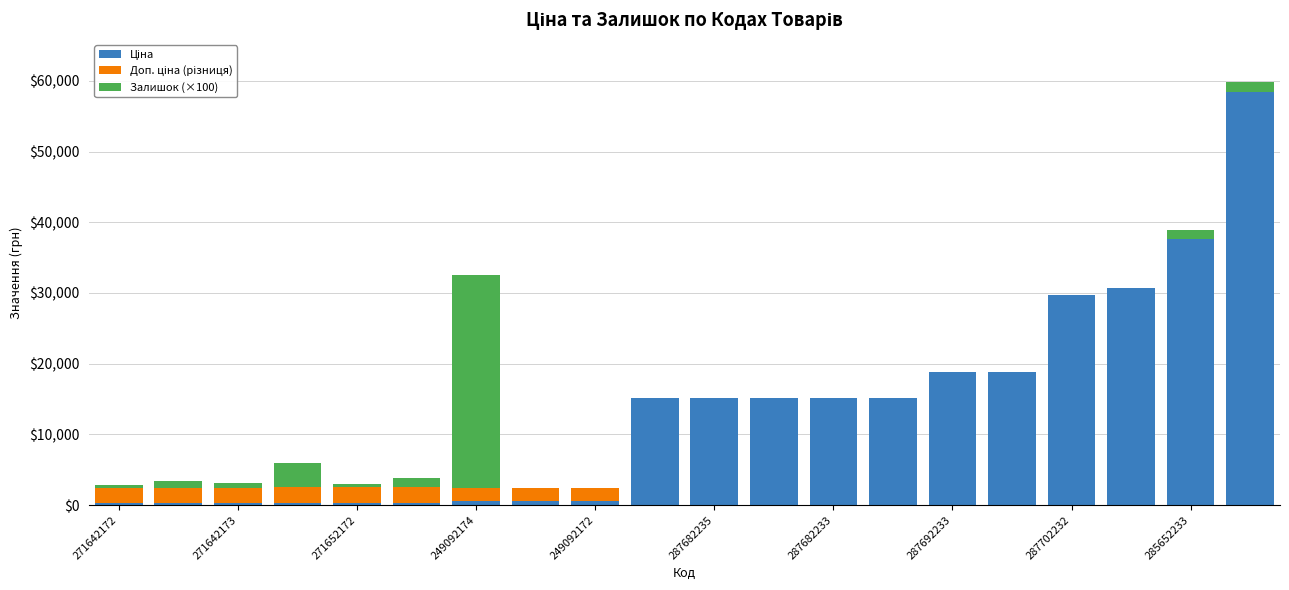

What is the total value across all series at 287682233?

15120.0